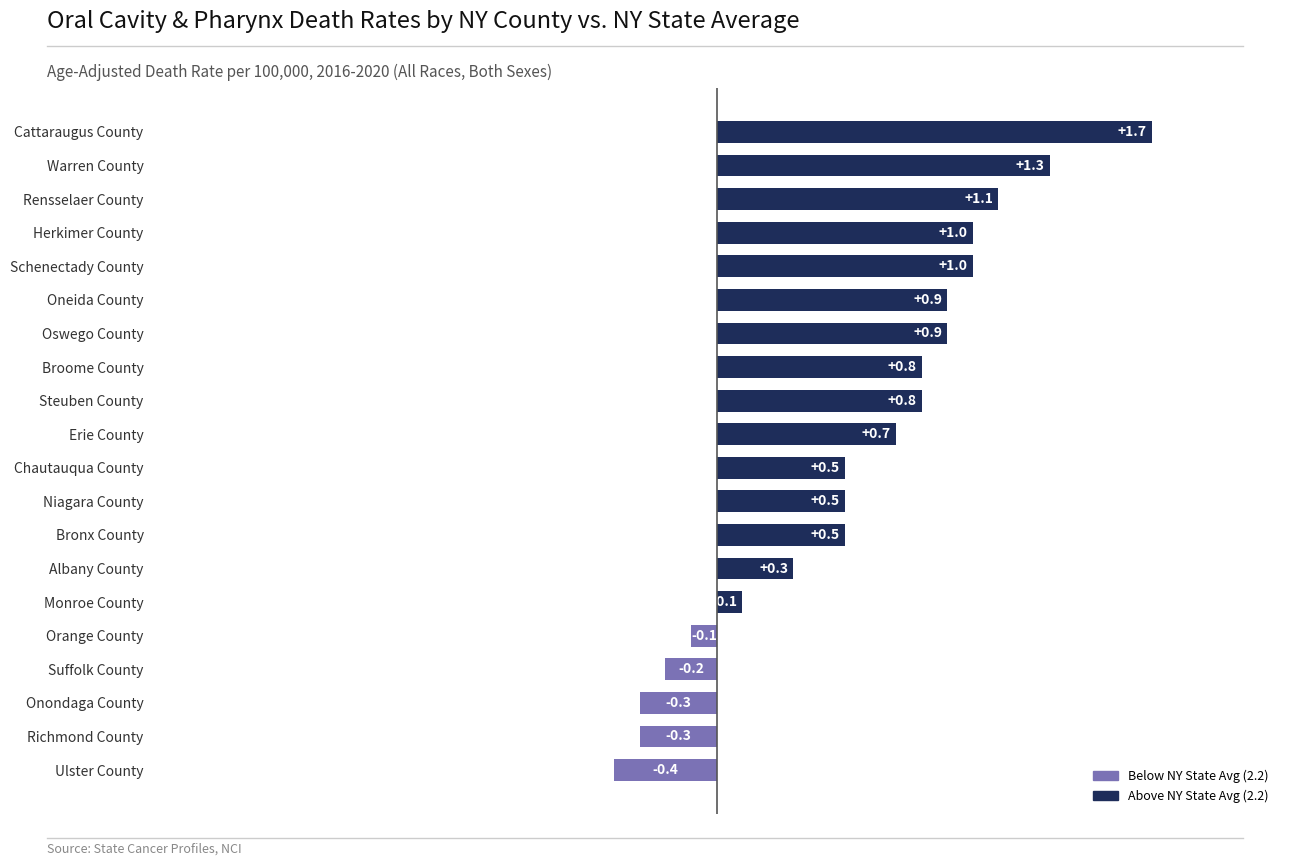

True or false: the data shows 0.7 at Erie County.

True